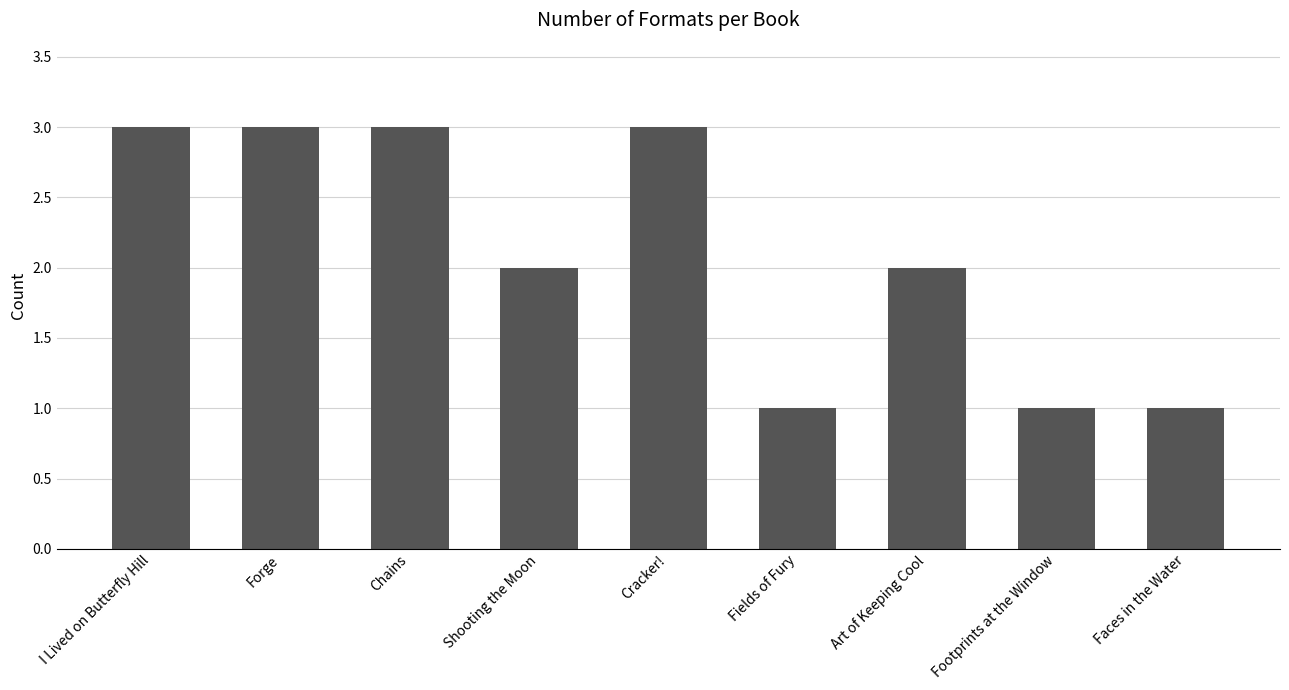

Which has a higher value, Art of Keeping Cool or Chains?

Chains